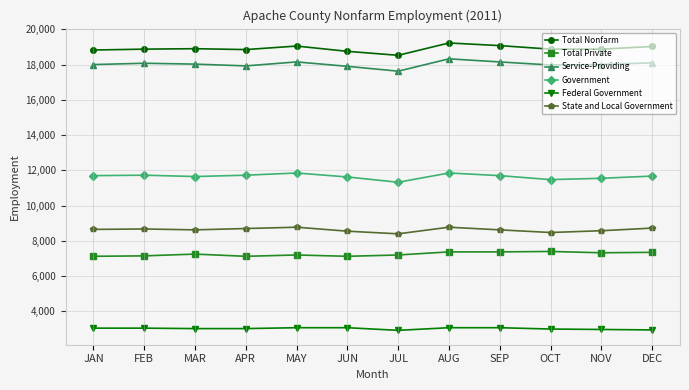

True or false: Total Nonfarm and Total Private cross at least once.

False